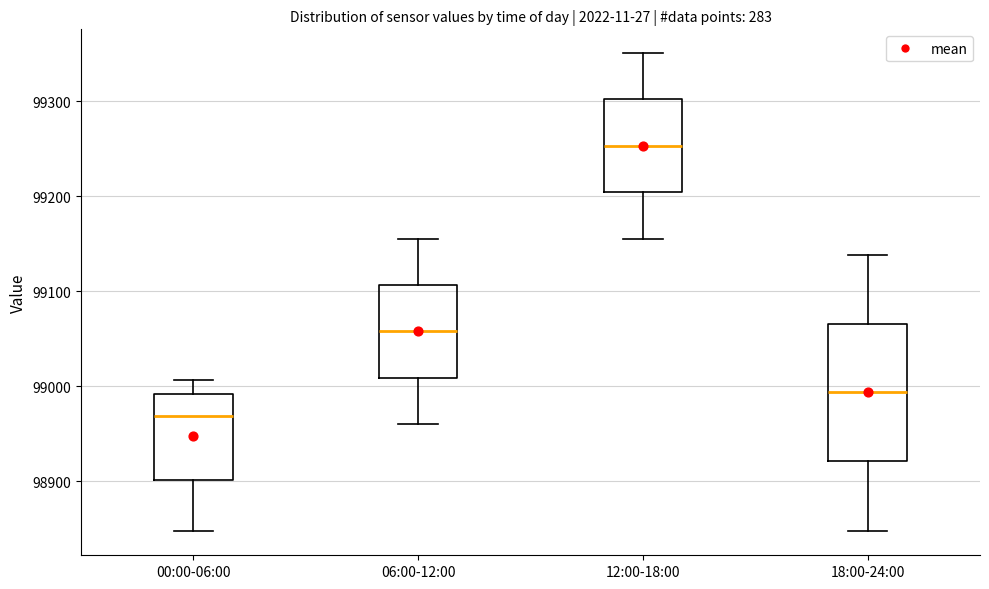

Reading left to right, transcribe this box plot: for each box, give where its median line is, the range the box spans, and where its two whiskers end, as read against the y-axis. The values are not printed on the chart, so give them approximately, as read against the axis.

00:00-06:00: median 98970, box 98900 to 98990, whiskers 98850 to 99010
06:00-12:00: median 99060, box 99010 to 99110, whiskers 98960 to 99160
12:00-18:00: median 99250, box 99200 to 99300, whiskers 99160 to 99350
18:00-24:00: median 98990, box 98920 to 99070, whiskers 98850 to 99140